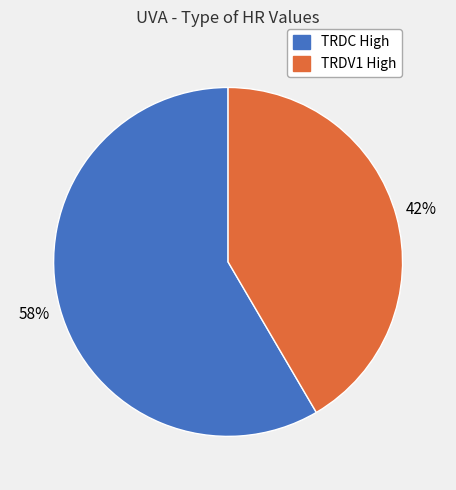

How many slices are in this pie chart?

2